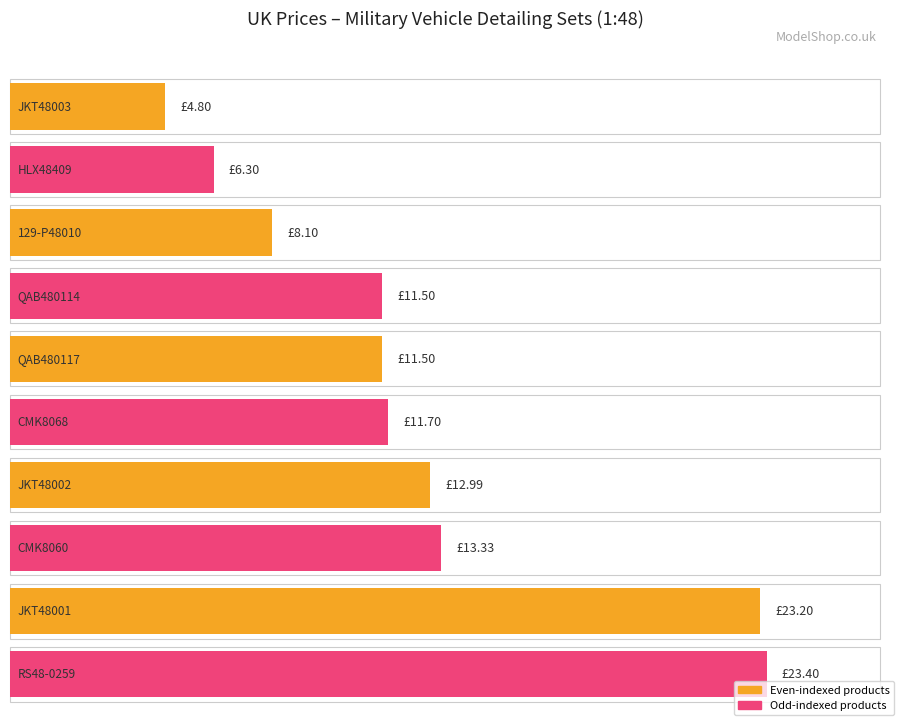

Rank the categories by value from highest to lowest.

RS48-0259, JKT48001, CMK8060, JKT48002, CMK8068, QAB480114, QAB480117, 129-P48010, HLX48409, JKT48003